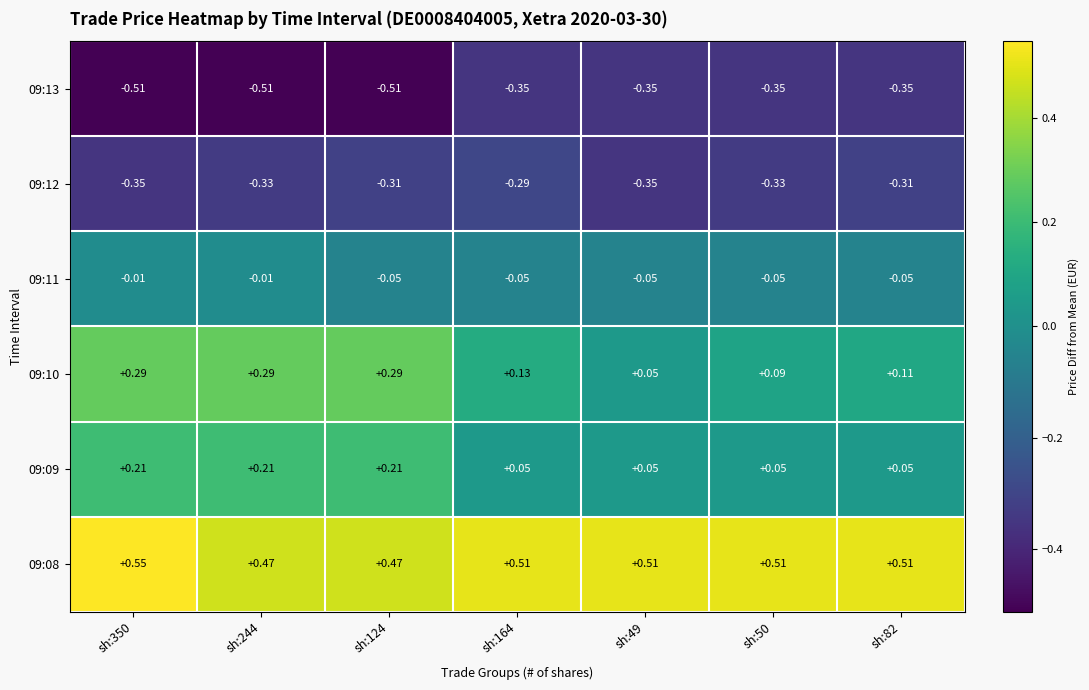

Is the value of 09:13 at sh:164 greater than the value of 09:08 at sh:82?

No